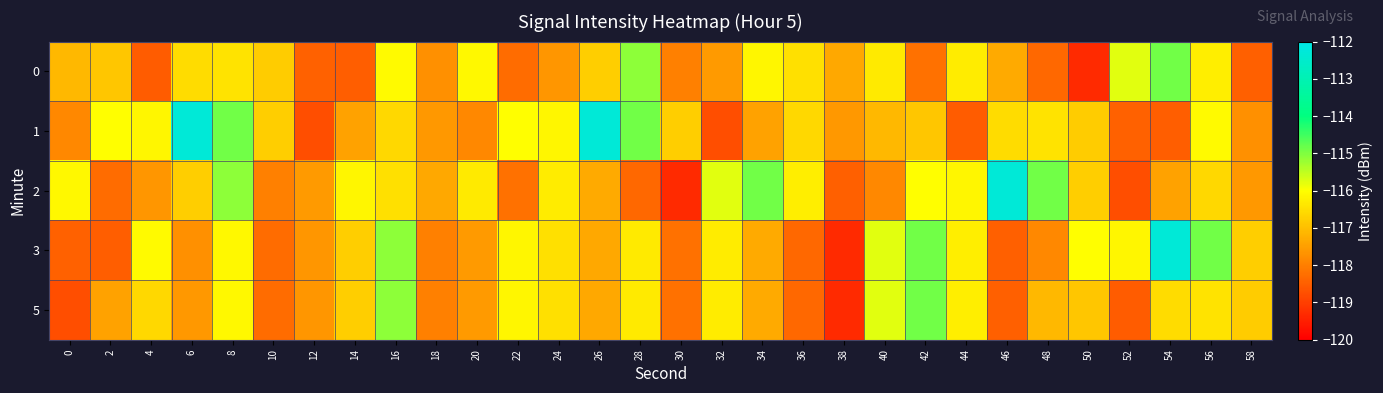

What is the spread (max minus min) of values at 32?

3.0